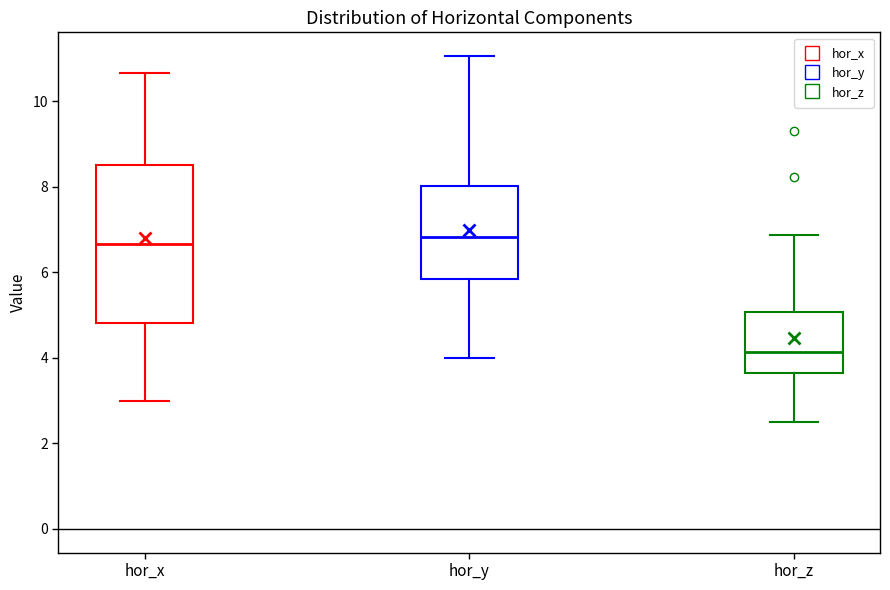

Which box's median line is the lowest?

hor_z